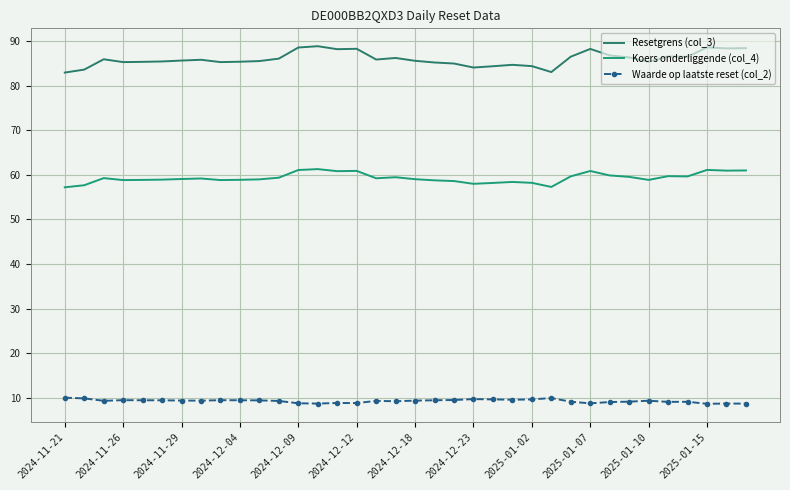

True or false: Waarde op laatste reset (col_2) has more than 2 interior local peaks.

True